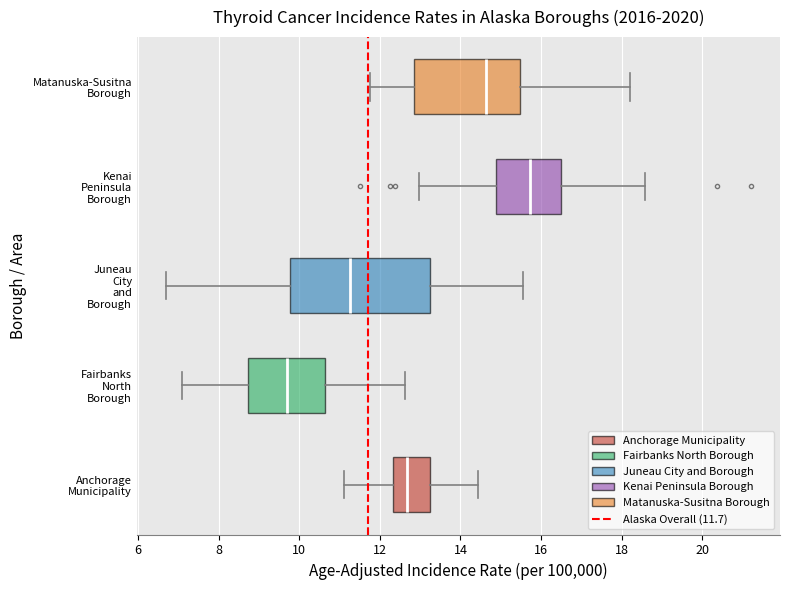

Where does the right whisker of the box for Fairbanks North Borough end on the x-axis? The values are not printed on the chart, so give them approximately, as read against the axis.

12.6